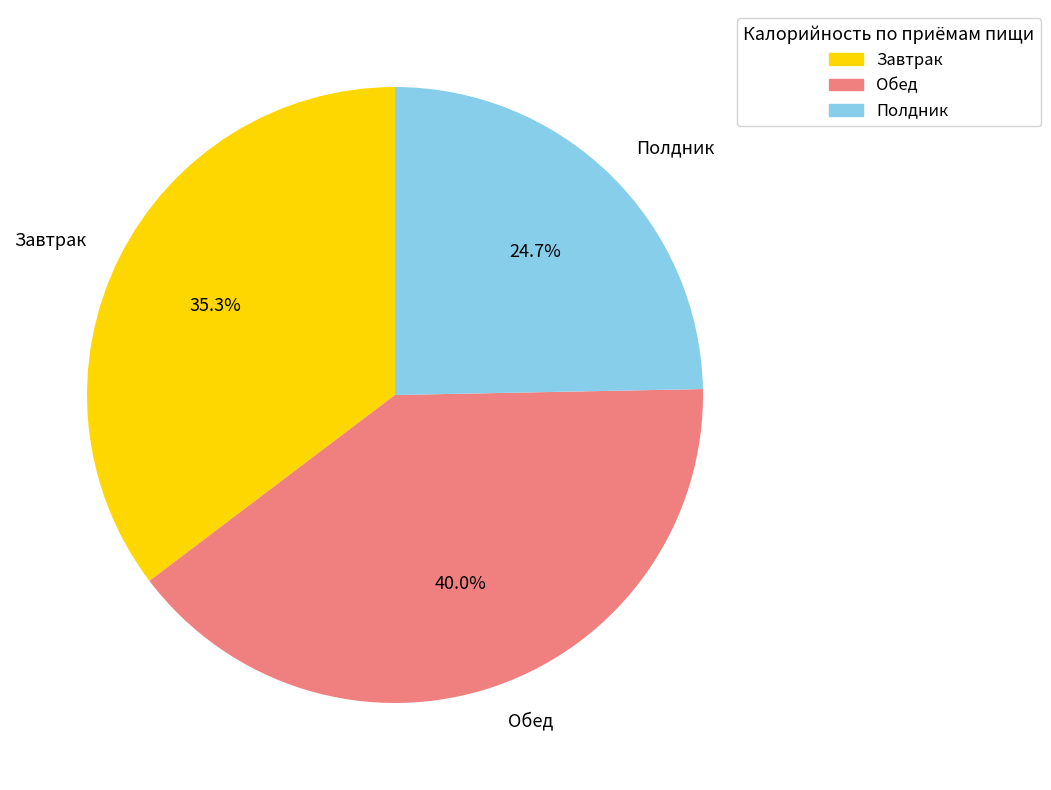

The Завтрак slice represents 35% of the pie. True or false?

True